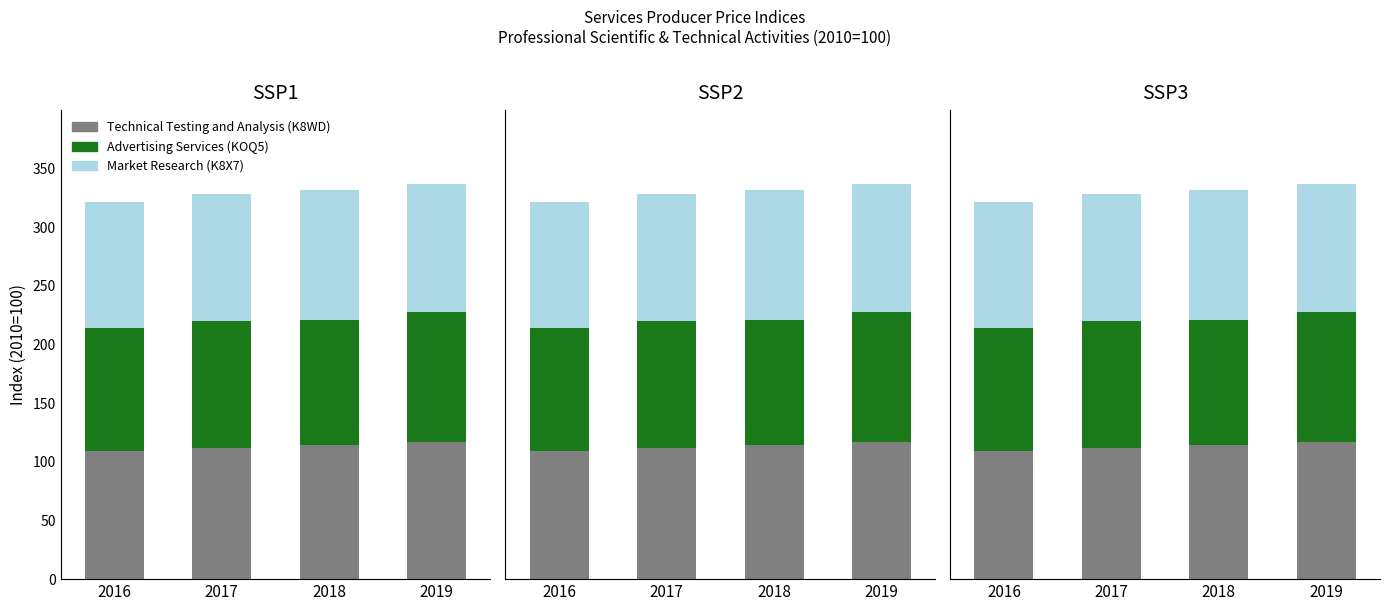

Reading left to right, transcribe all the data shown in this chart.

Technical Testing and Analysis (K8WD): 109.4	111.8	114.4	117.1
Advertising Services (KOQ5): 104.8	107.9	106.7	110.2
Market Research (K8X7): 107.4	108.2	110.1	109.2